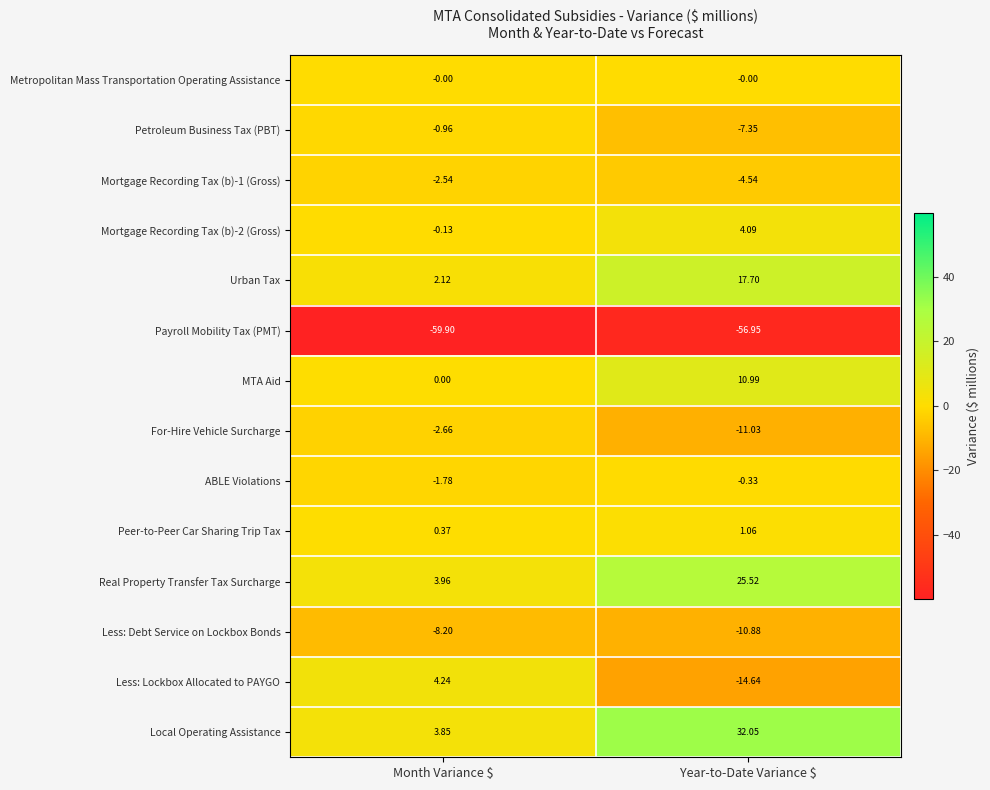

Which category has the highest value across all series?

Year-to-Date Variance $